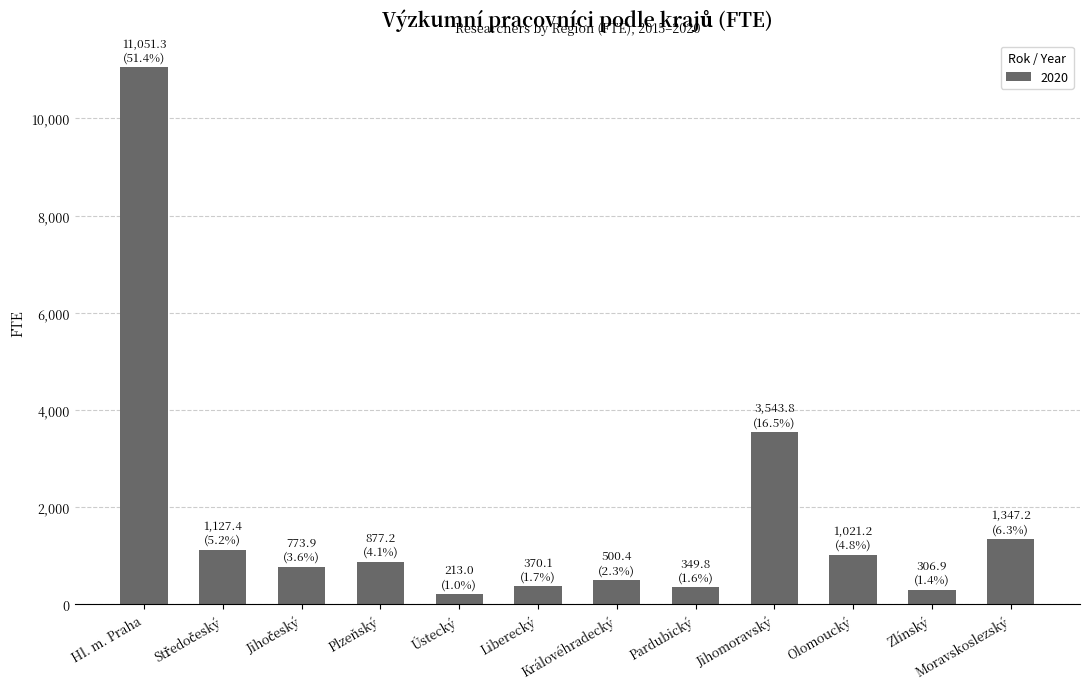

What is the change in value from Hl. m. Praha to Olomoucký?

-10030.1